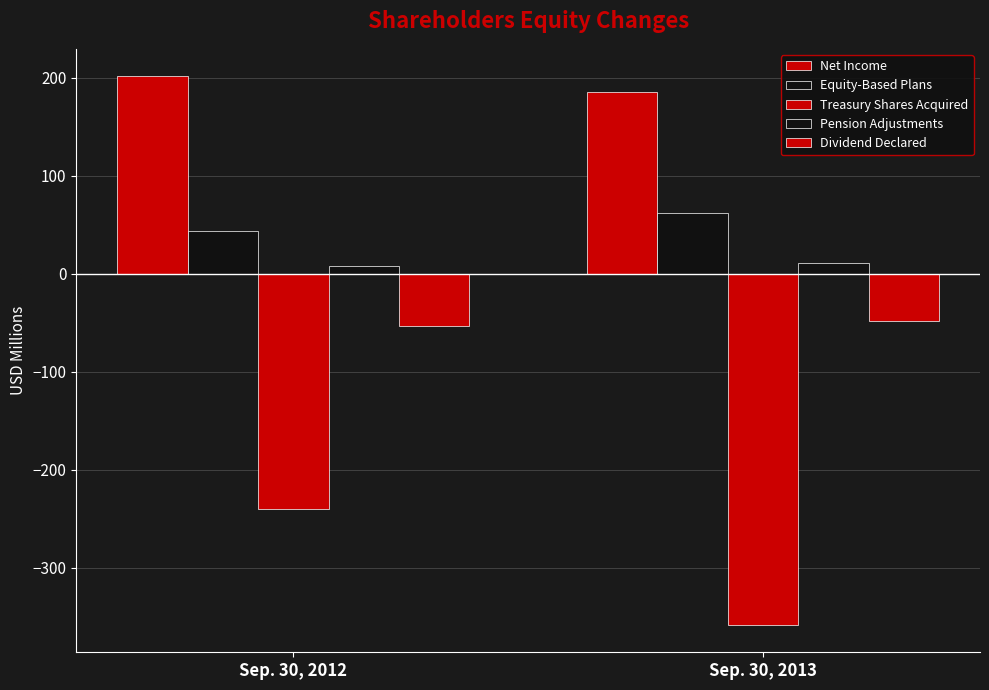

List the labels in order of Pension Adjustments value, smallest first.

Sep. 30, 2012, Sep. 30, 2013